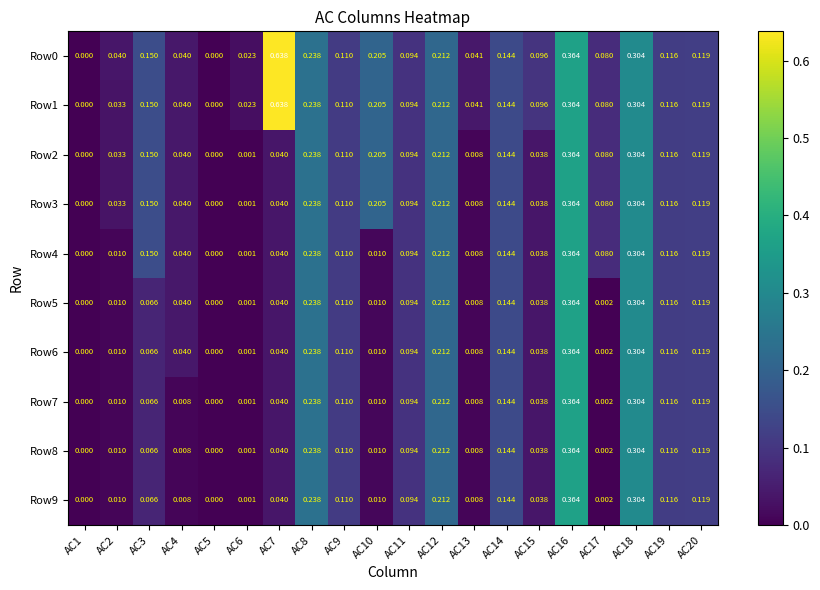

Is the value of Row7 at AC16 greater than the value of Row0 at AC2?

Yes